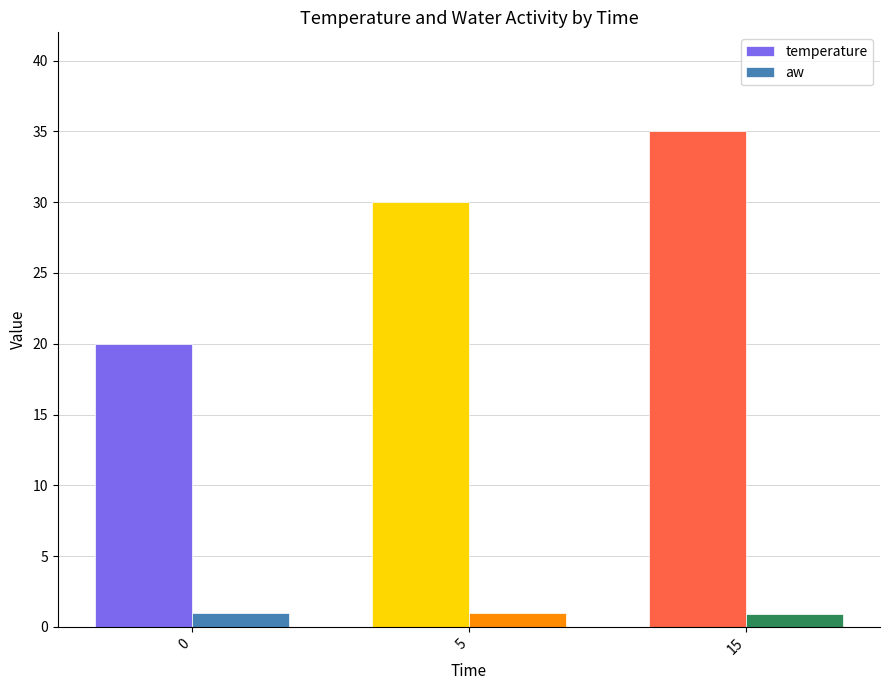

What is the maximum value for aw?

1.0